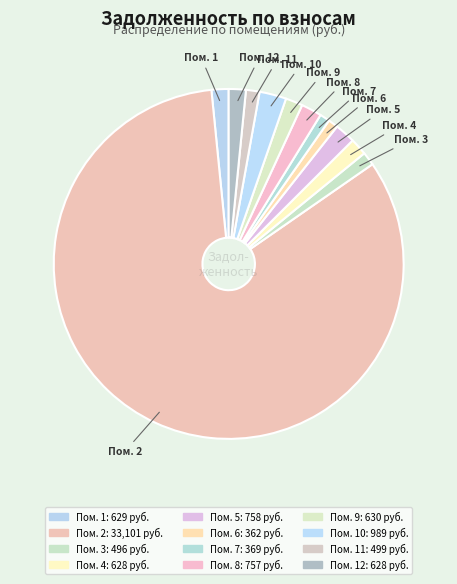

How many slices are in this pie chart?

12